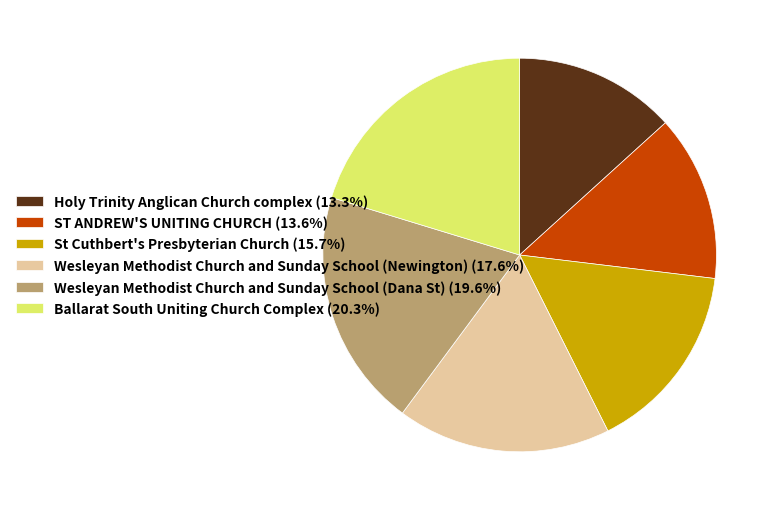

How many slices are in this pie chart?

6